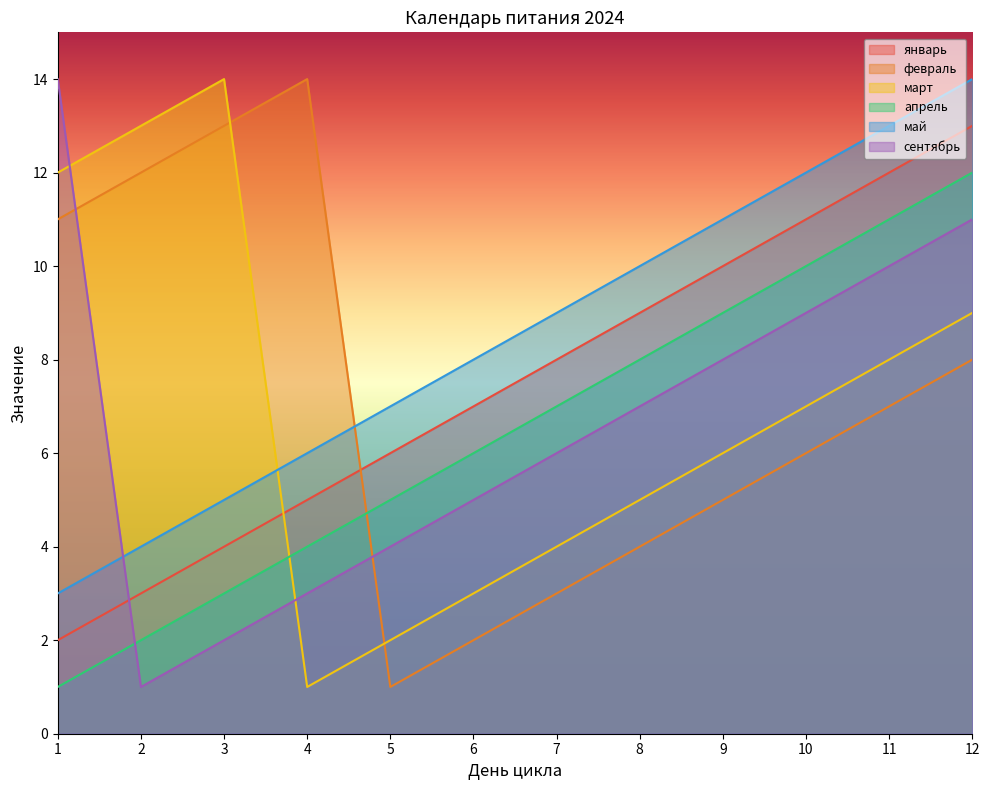

Reading left to right, what are all the values shown in this chart?

январь: 1=2	2=3	3=4	4=5	5=6	6=7	7=8	8=9	9=10	10=11	11=12	12=13
февраль: 1=11	2=12	3=13	4=14	5=1	6=2	7=3	8=4	9=5	10=6	11=7	12=8
март: 1=12	2=13	3=14	4=1	5=2	6=3	7=4	8=5	9=6	10=7	11=8	12=9
апрель: 1=1	2=2	3=3	4=4	5=5	6=6	7=7	8=8	9=9	10=10	11=11	12=12
май: 1=3	2=4	3=5	4=6	5=7	6=8	7=9	8=10	9=11	10=12	11=13	12=14
сентябрь: 1=14	2=1	3=2	4=3	5=4	6=5	7=6	8=7	9=8	10=9	11=10	12=11